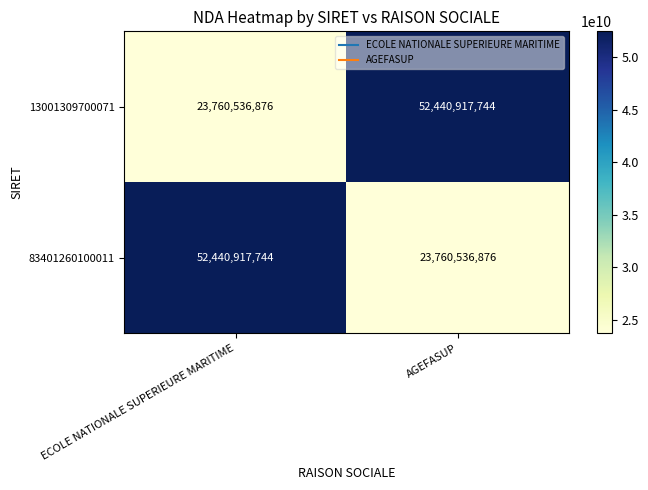

Rank the series at ECOLE NATIONALE SUPERIEURE MARITIME from highest to lowest value.

83401260100011, 13001309700071